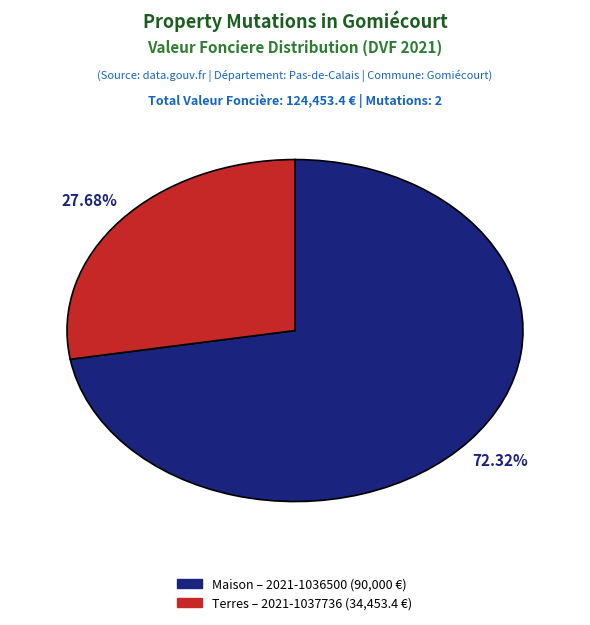

Is there any slice that represents more than half of the pie?

Yes